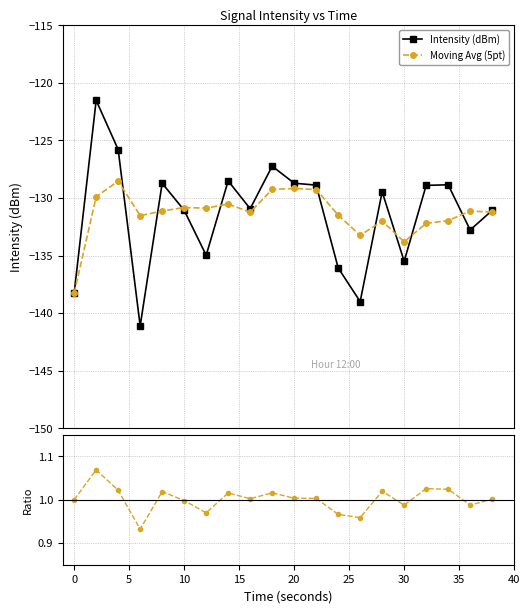

How many distinct data groups are displayed?

3